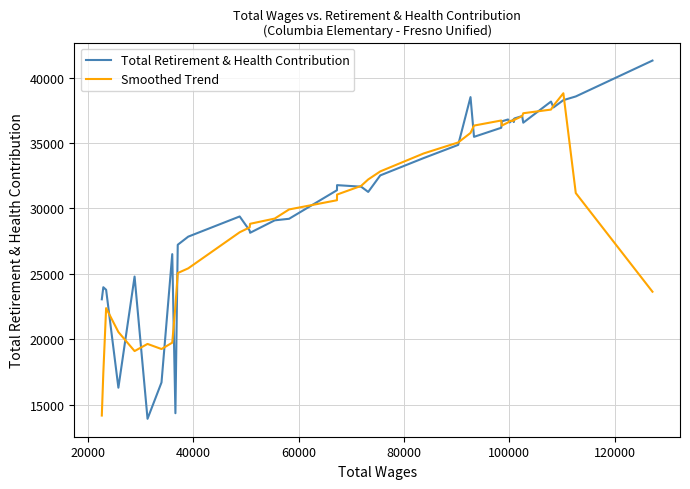

Which series has the largest range (max minus min)?

Total Retirement & Health Contribution